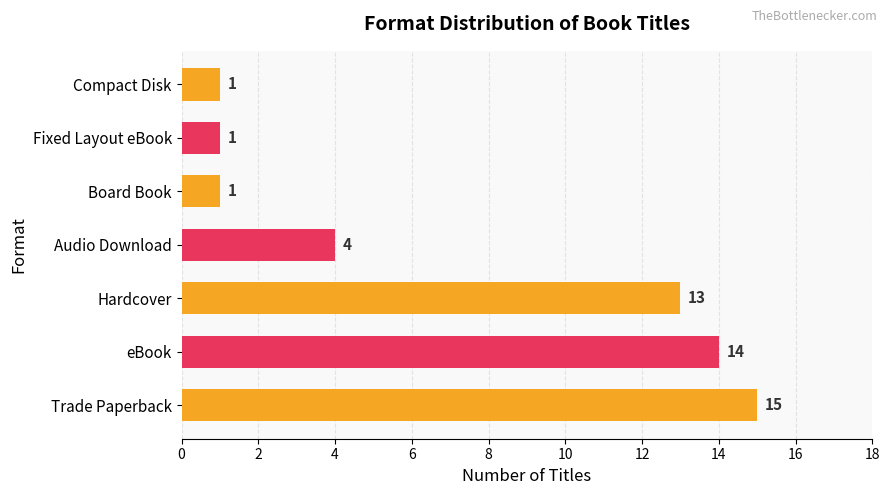

Reading bottom to top, what are all the values shown in this chart?

15	14	13	4	1	1	1